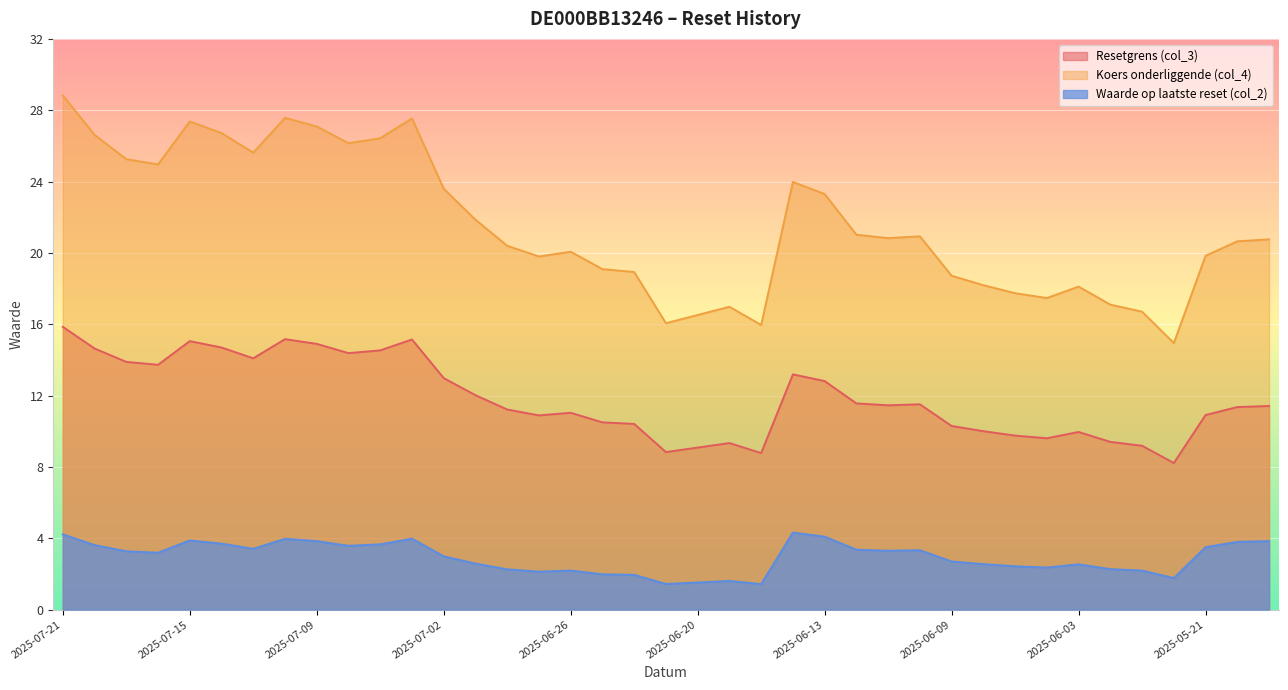

Which category has the lowest value in the Waarde op laatste reset (col_2) series?

2025-06-17